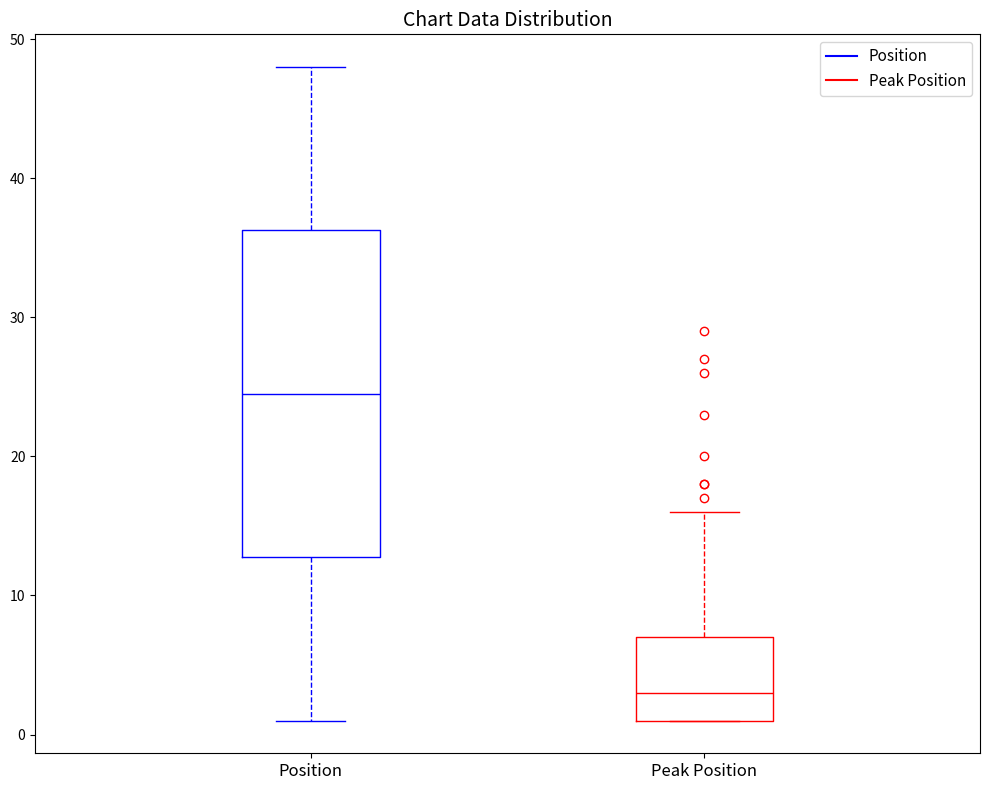

Reading left to right, read every box against the y-axis: the position of its median line, the range the box covers, and the ends of its whiskers. The values are not printed on the chart, so give them approximately, as read against the axis.

Position: median 25, box 13 to 36, whiskers 1 to 48
Peak Position: median 3, box 1 to 7, whiskers 1 to 16